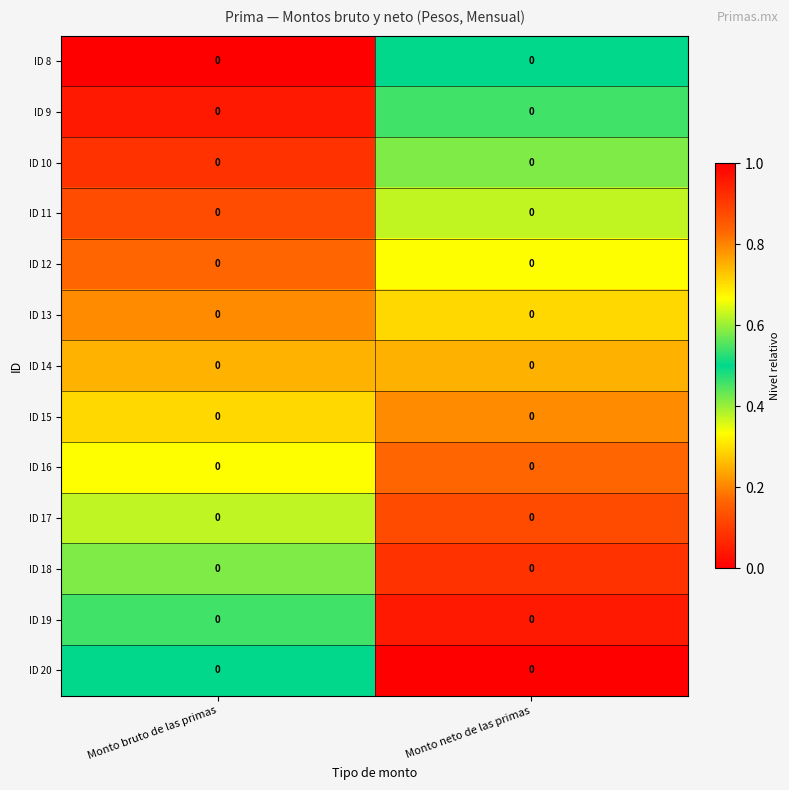

At Monto neto de las primas, list the series in order from largest to smallest.

ID 20, ID 19, ID 18, ID 17, ID 16, ID 15, ID 14, ID 13, ID 12, ID 11, ID 10, ID 9, ID 8